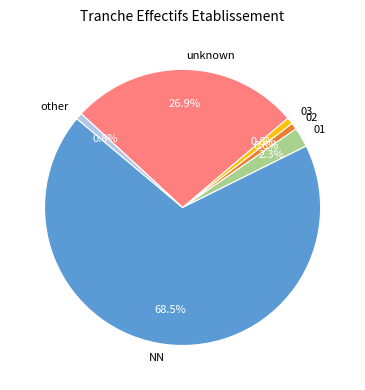

Between 02 and NN, which is larger?

NN